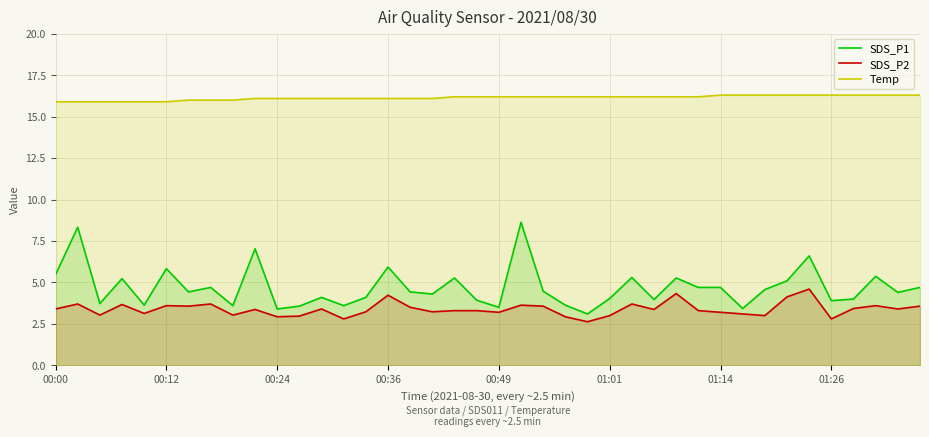

Reading left to right, list all the values displayed in this chart.

SDS_P1: 5.5	8.3	3.7	5.2	3.6	5.8	4.4	4.7	3.6	7.0	3.4	3.6	4.1	3.6	4.1	5.9	4.4	4.3	5.3	3.9	3.5	8.6	4.5	3.6	3.1	4.0	5.3	4.0	5.3	4.7	4.7	3.4	4.6	5.1	6.6	3.9	4.0	5.4	4.4	4.7
SDS_P2: 3.4	3.7	3.0	3.7	3.1	3.6	3.6	3.7	3.0	3.4	2.9	3.0	3.4	2.8	3.2	4.2	3.5	3.2	3.3	3.3	3.2	3.6	3.6	2.9	2.6	3.0	3.7	3.4	4.3	3.3	3.2	3.1	3.0	4.1	4.6	2.8	3.4	3.6	3.4	3.6
Temp: 15.9	15.9	15.9	15.9	15.9	15.9	16.0	16.0	16.0	16.1	16.1	16.1	16.1	16.1	16.1	16.1	16.1	16.1	16.2	16.2	16.2	16.2	16.2	16.2	16.2	16.2	16.2	16.2	16.2	16.2	16.3	16.3	16.3	16.3	16.3	16.3	16.3	16.3	16.3	16.3